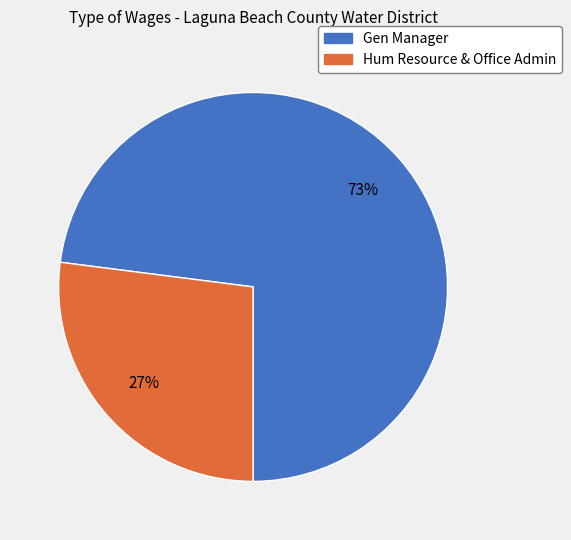

Is the sum of Gen Manager and Hum Resource & Office Admin greater than half?

Yes